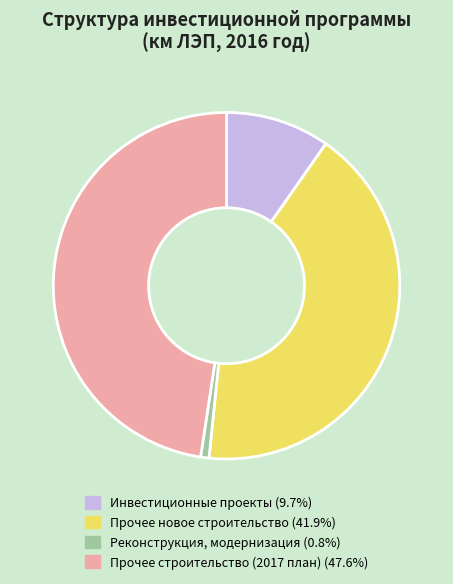

Does Реконструкция, модернизация (0.8%) represent more than half of the total?

No